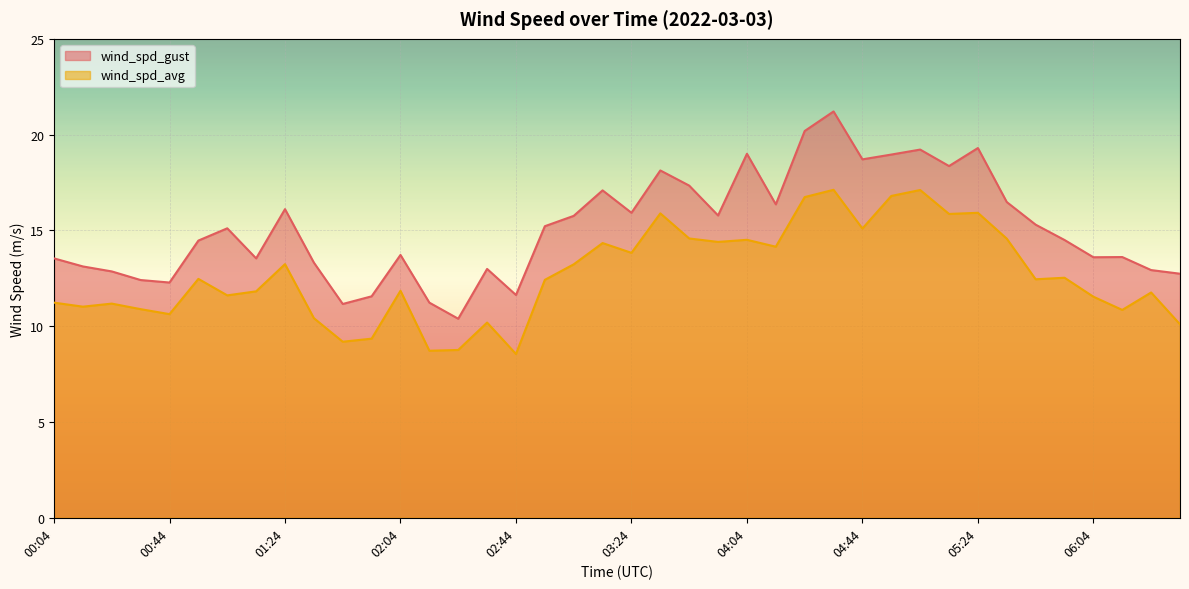

What is the total value across all series at 05:14?

34.2